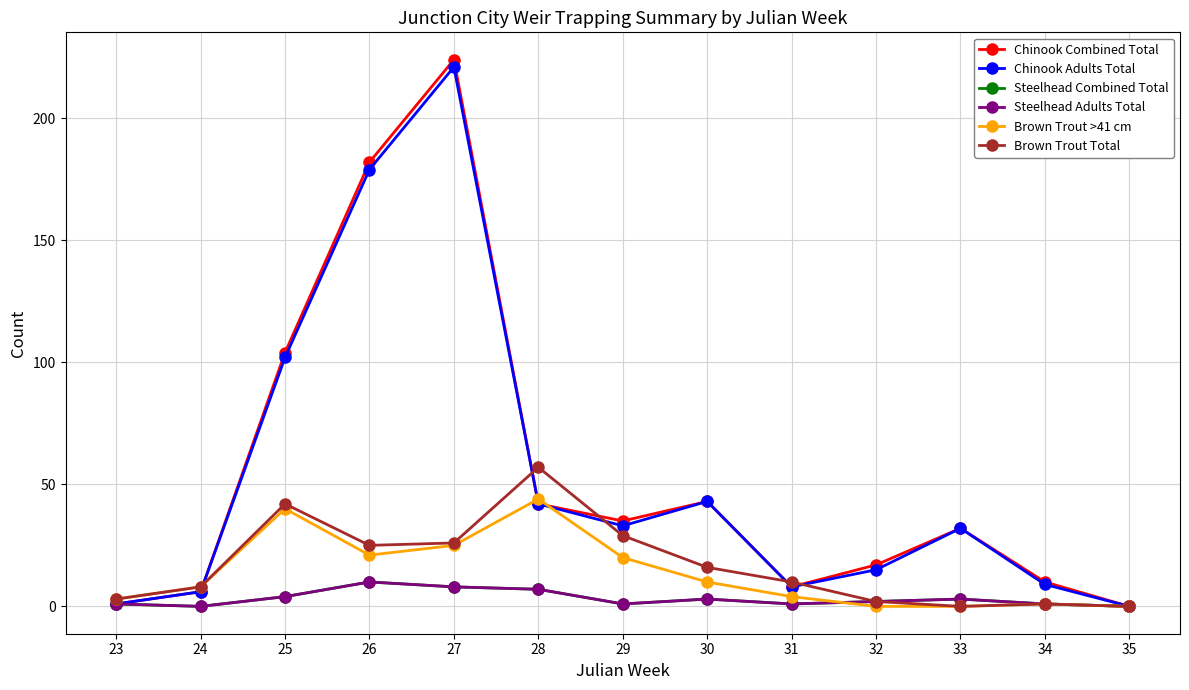

What is the average value of the Chinook Adults Total series?

53